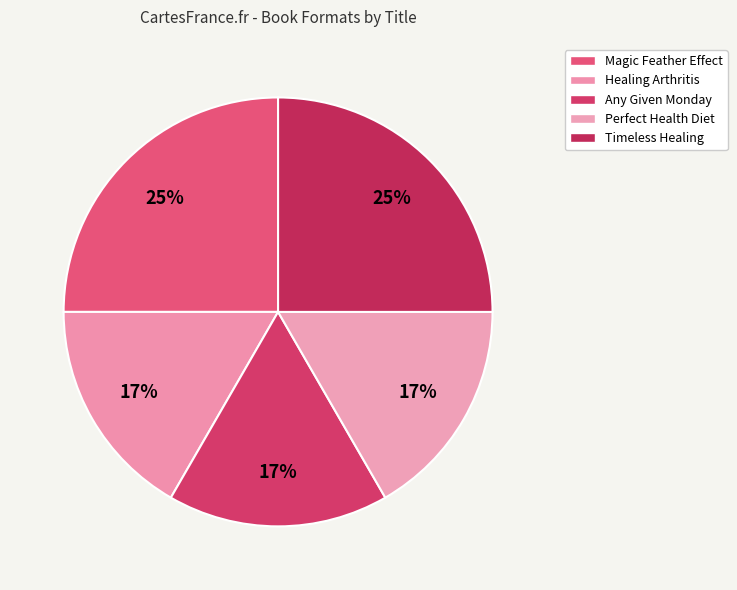

True or false: Magic Feather Effect accounts for 20% of the total.

False